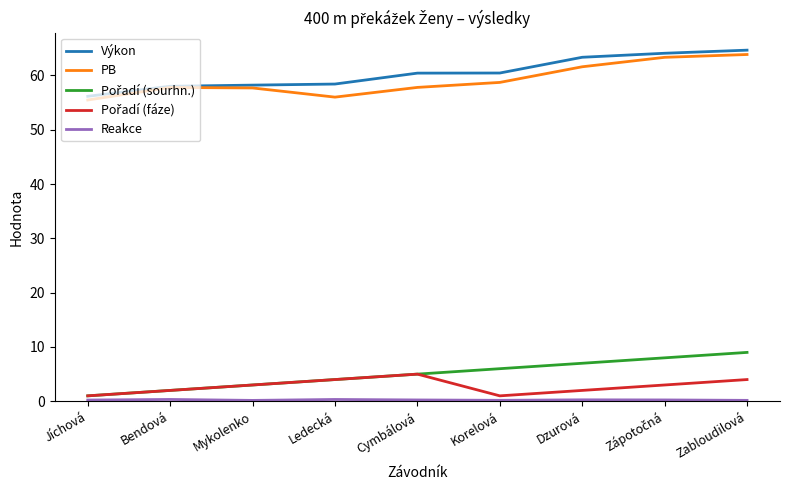

What is the maximum value shown in the chart?

64.7